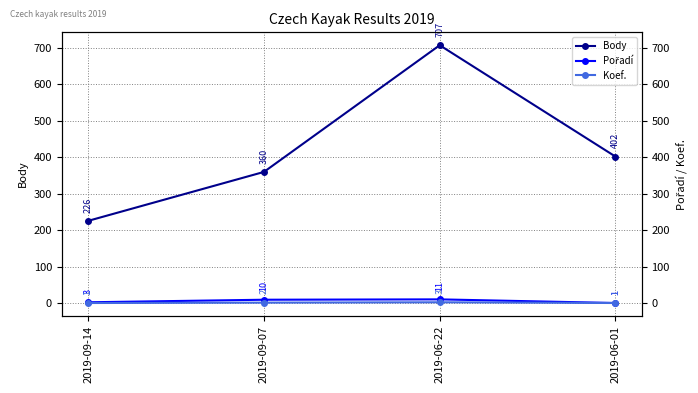

True or false: Pořadí and Koef. intersect in this chart.

False